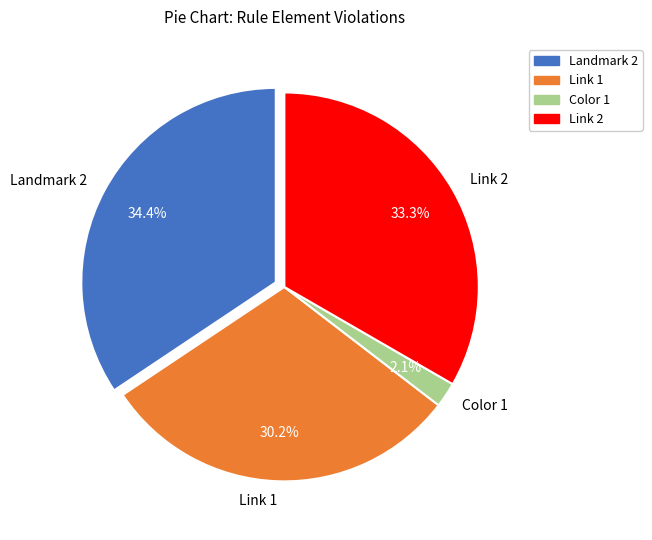

What percentage is the Landmark 2 slice, to the nearest percent?

34%